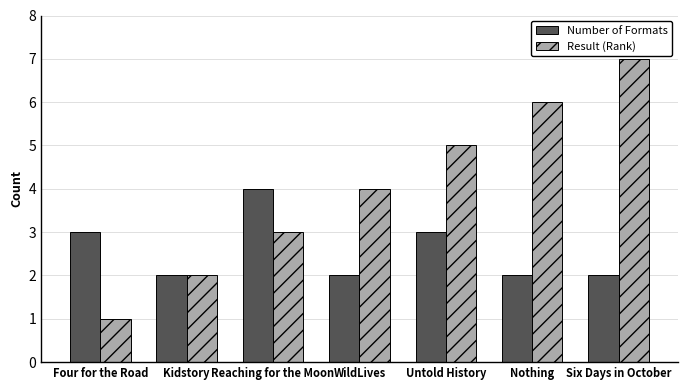

What is the label of the 6th bar from the left?

Nothing